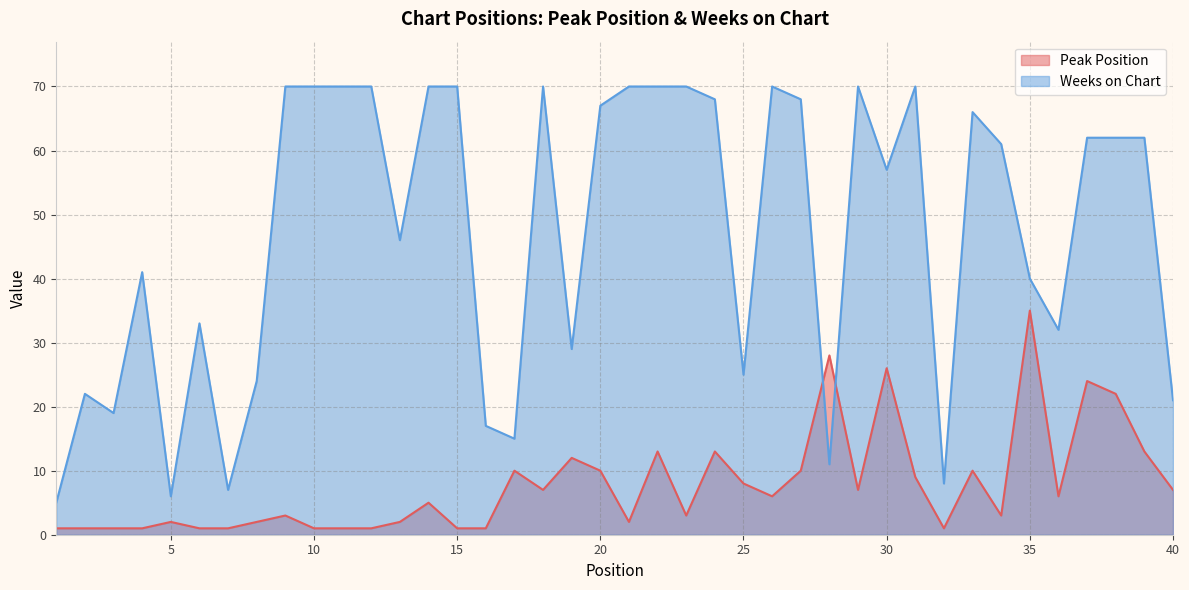

At how many categories does at least one series exceed 46?

22